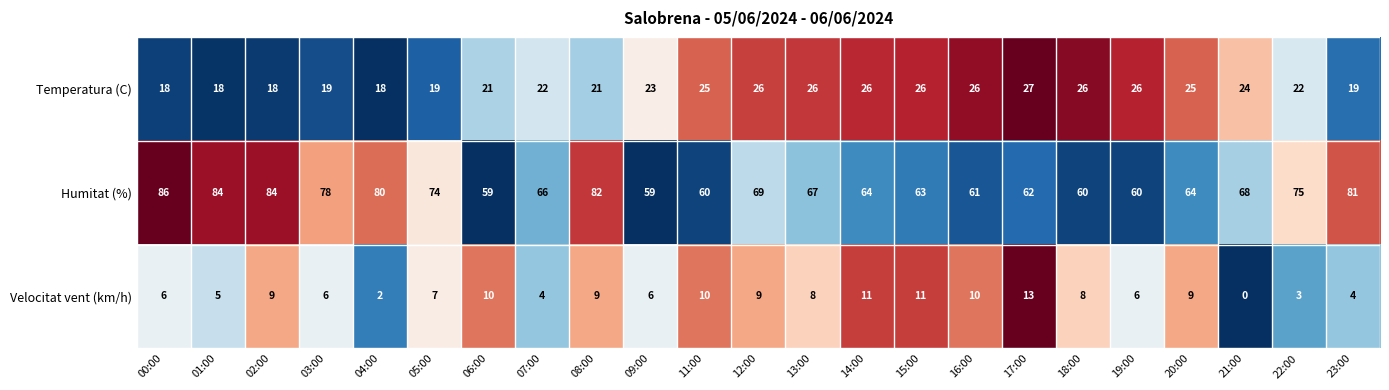

What is the sum of the Humitat (%) values at 09:00 and 13:00?

126